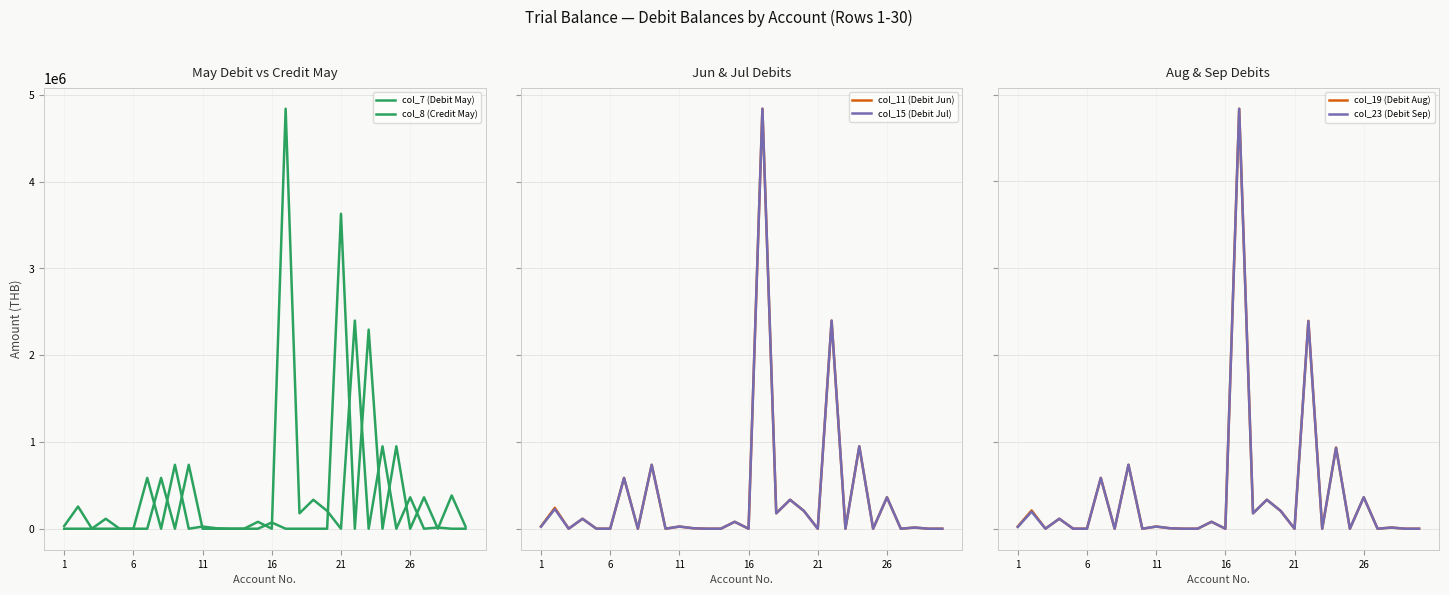

What are all the series names shown in the legend?

col_7 (Debit May), col_8 (Credit May), col_11 (Debit Jun), col_15 (Debit Jul), col_19 (Debit Aug), col_23 (Debit Sep)